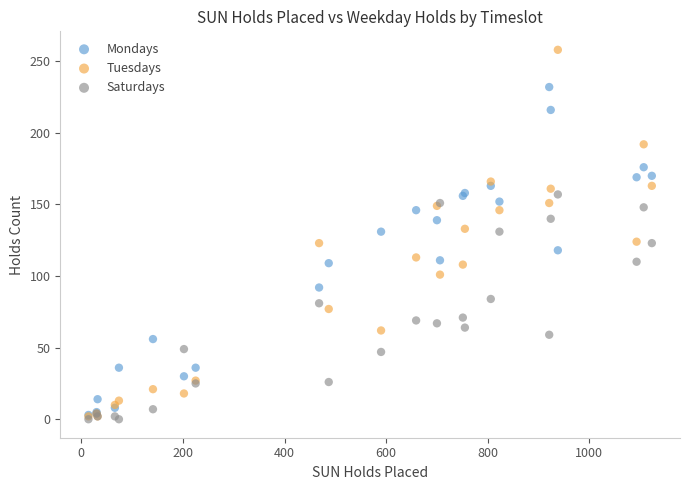

Which series has the widest spread of Y values?

Tuesdays